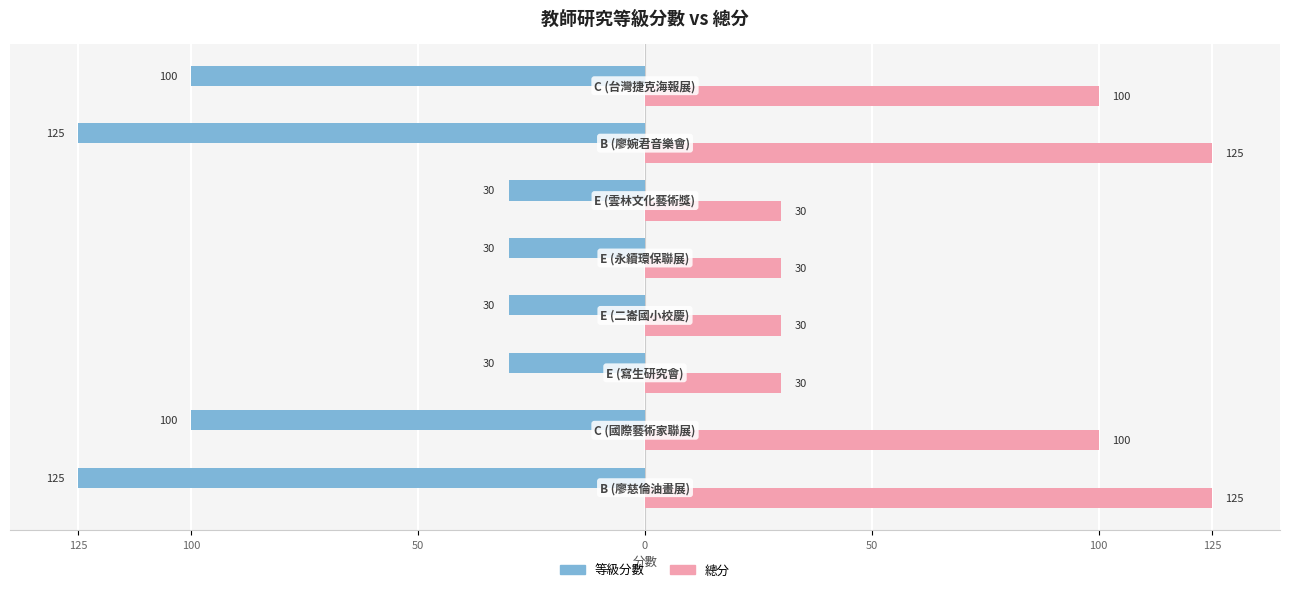

What are all the series names shown in the legend?

等級分數, 總分